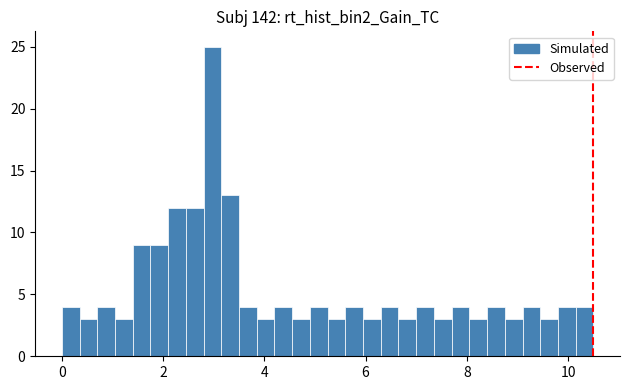

Read against the x-axis, roughly where is the centre of the tallest bar?

3.0